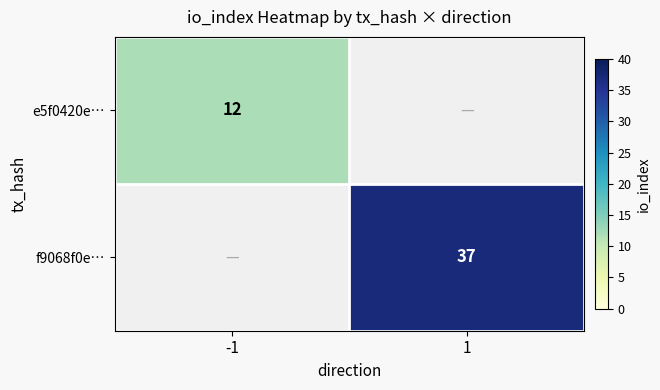

The f9068f0e… series shows 37 at 1. True or false?

True